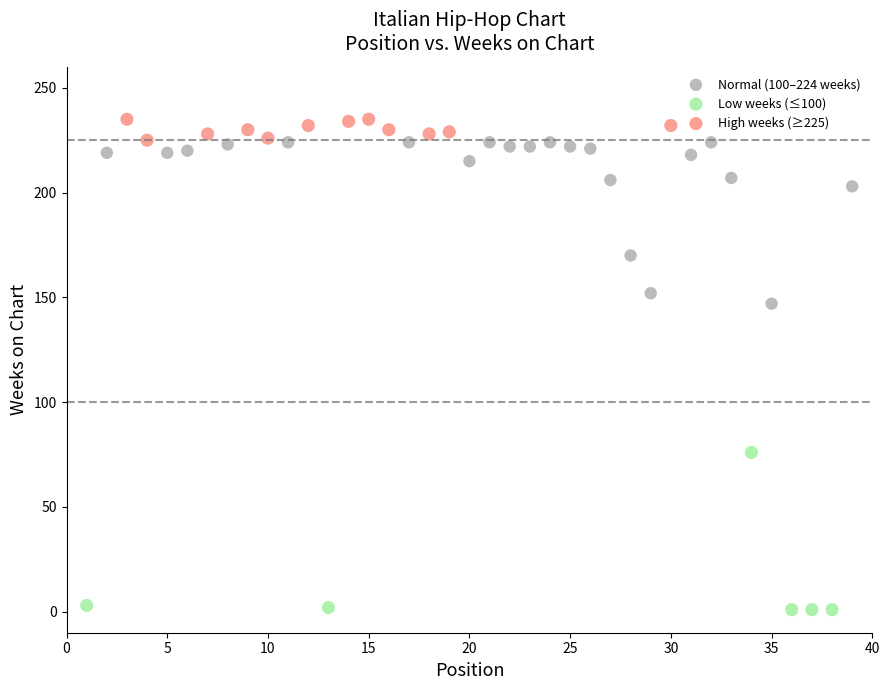

Which series contains the highest Y value?

High weeks (≥225)